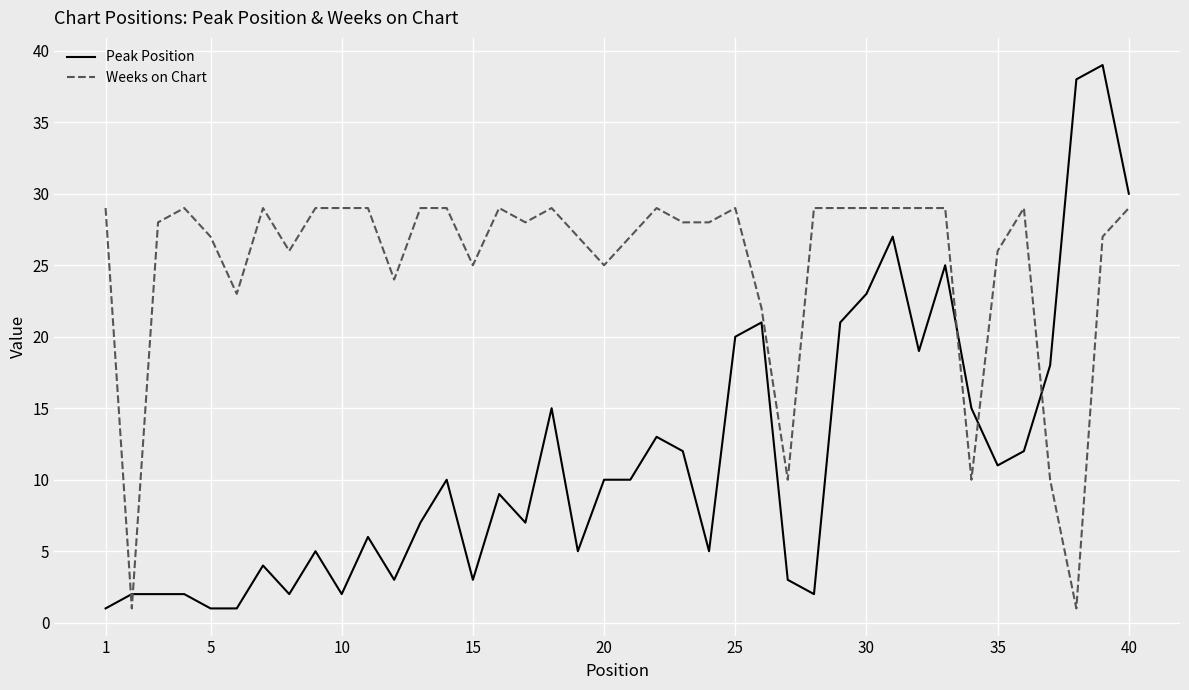

Rank the series by their average value, from lowest to highest.

Peak Position, Weeks on Chart